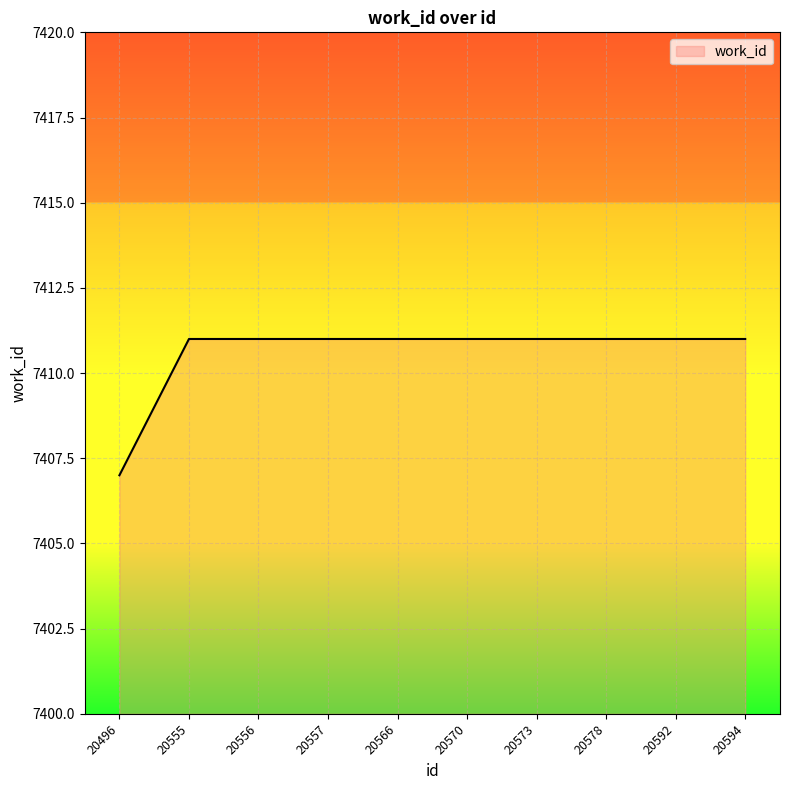

What is the greatest value displayed?

7411